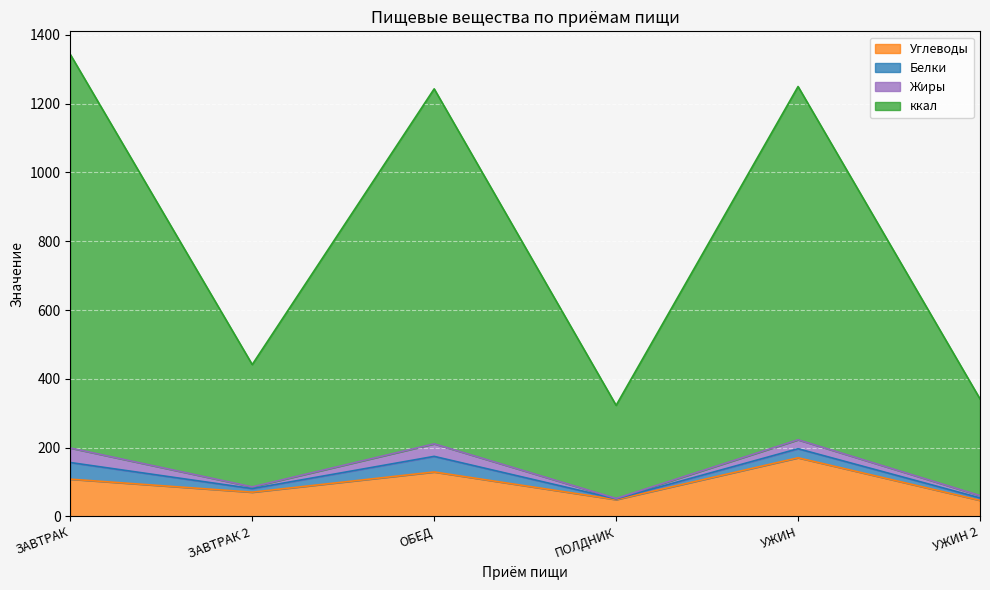

What is the difference between the Углеводы values at ЗАВТРАК 2 and ПОЛДНИК?

21.6